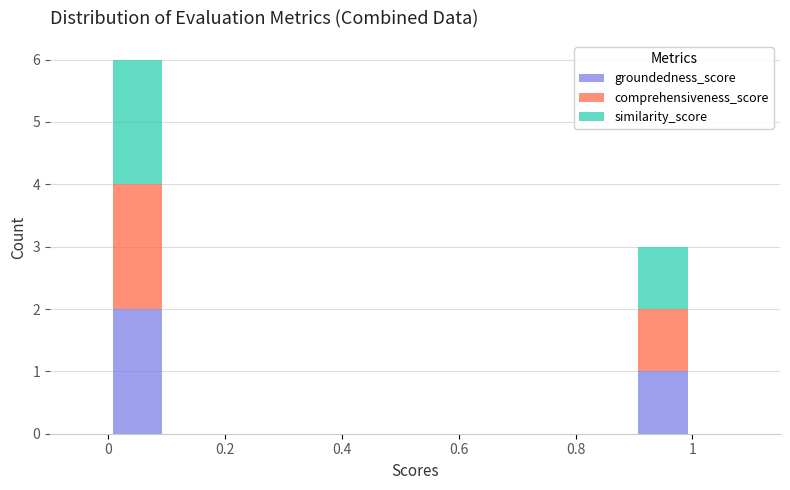

Reading left to right, list every stacked bar in this chart as the range it spans on the x-axis followed by its total height. The values are not printed on the chart, so give them approximately, as read against the axis.

0.0 to 0.1: 6
0.1 to 0.2: 0
0.2 to 0.3: 0
0.3 to 0.4: 0
0.4 to 0.5: 0
0.5 to 0.6: 0
0.6 to 0.7: 0
0.7 to 0.8: 0
0.8 to 0.9: 0
0.9 to 1.0: 3